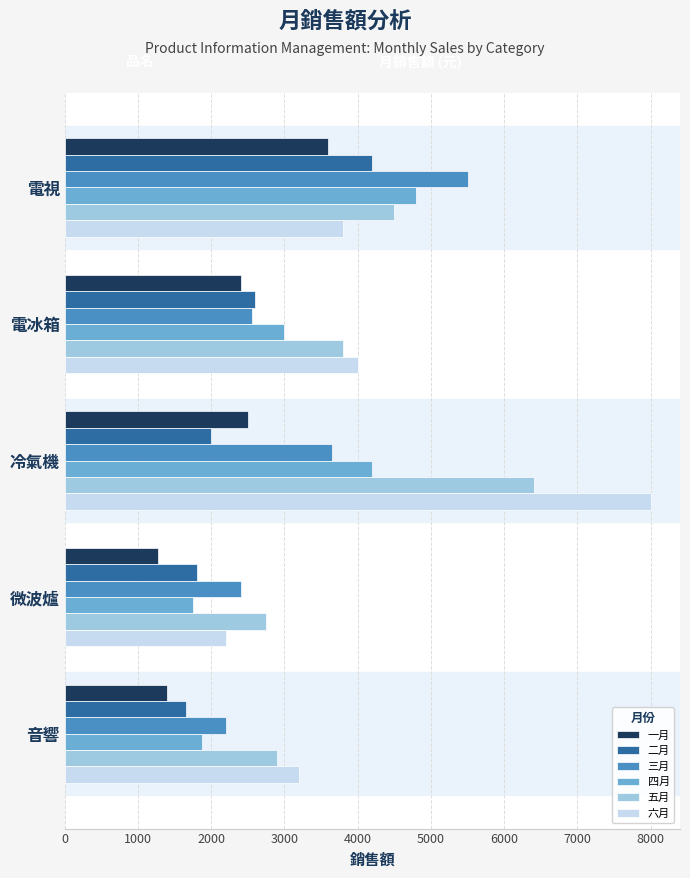

What is the difference between the highest and lowest values at 微波爐?

1470